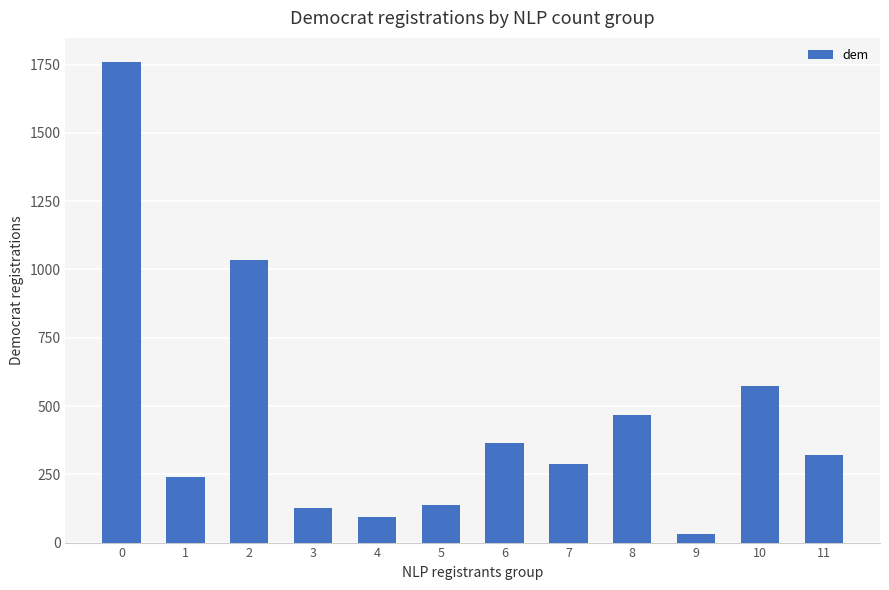

What is the difference between the maximum and minimum values?

1727